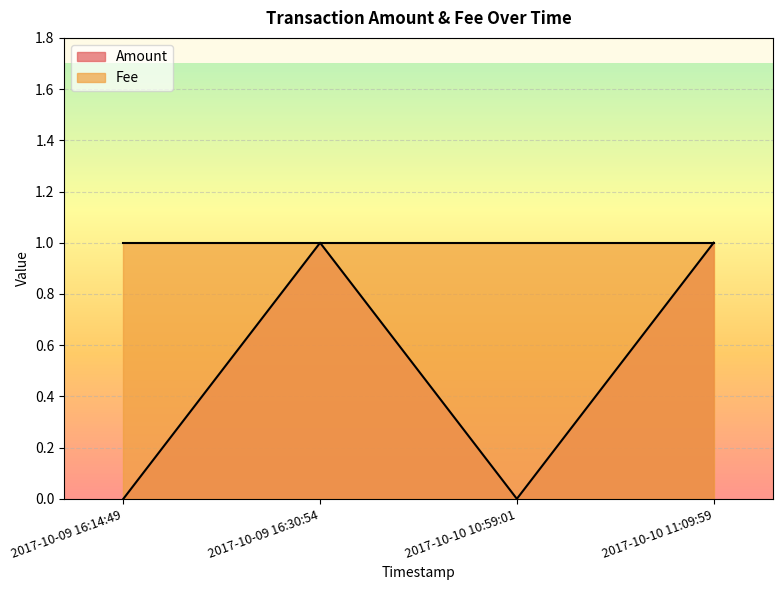

What position from the left is 2017-10-09 16:14:49?

1